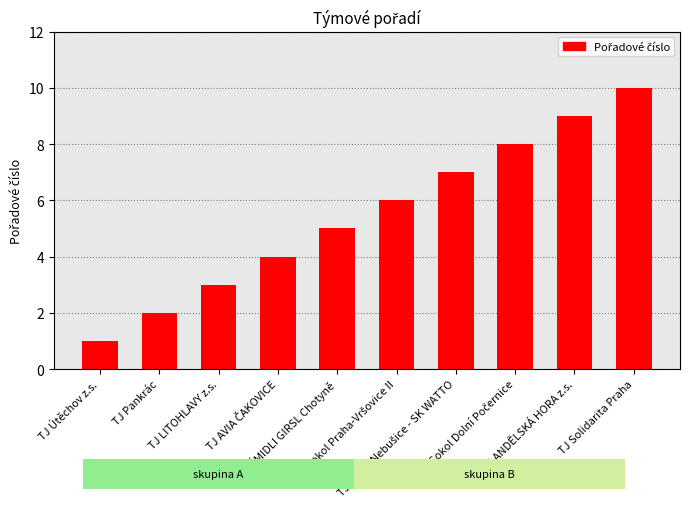

Which label corresponds to the largest value in the chart?

TJ Solidarita Praha